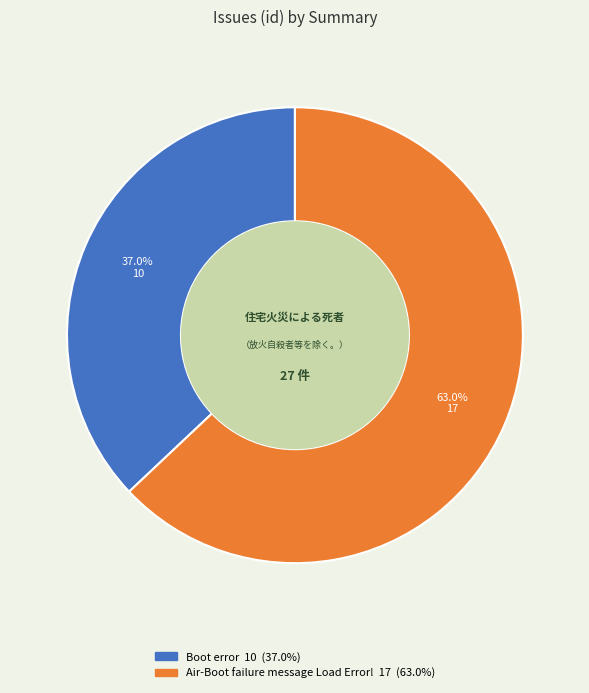

To the nearest percent, what is the average slice percentage?

50%